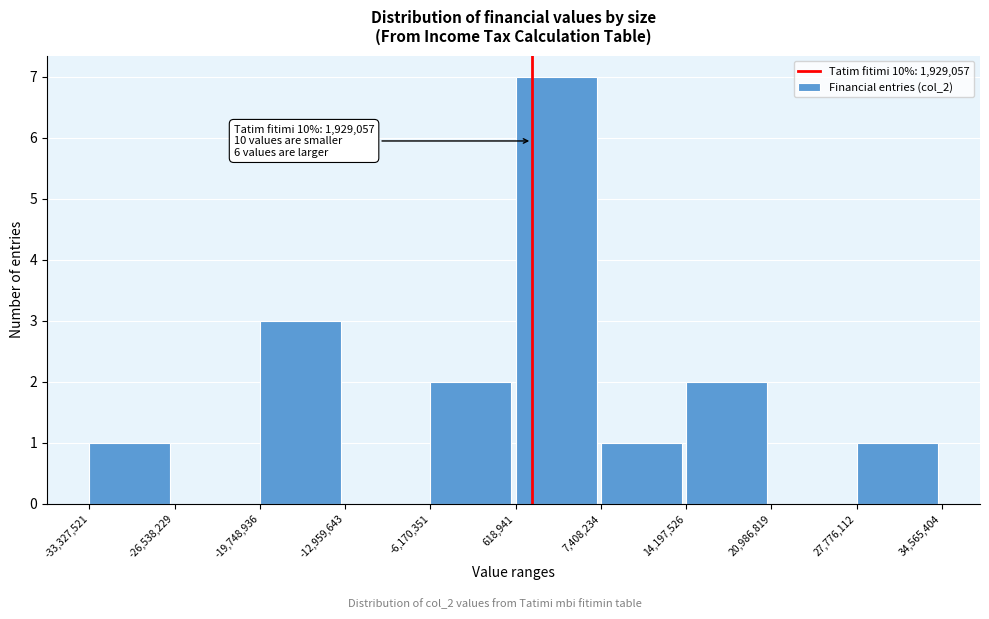

Over which range of the x-axis is the bar tallest?

618,941 to 7,408,234